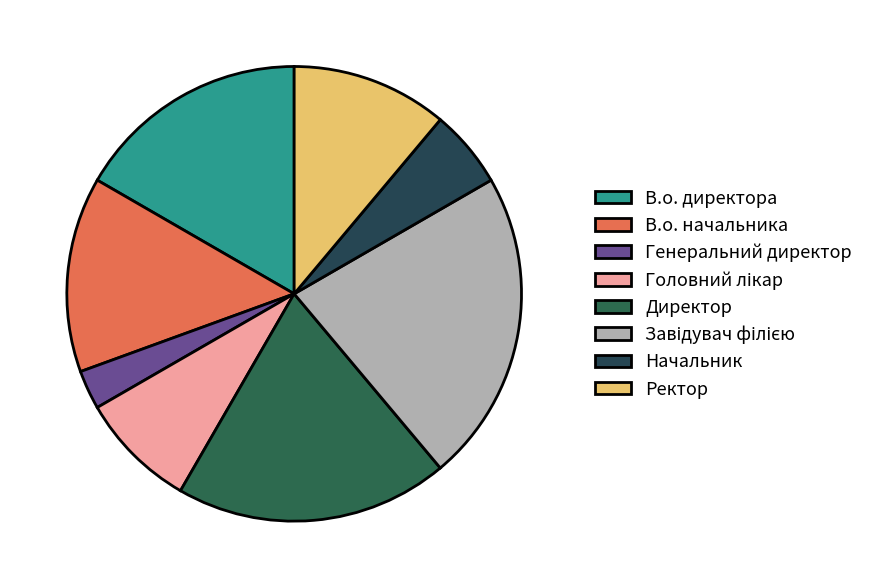

True or false: В.о. директора accounts for 31% of the total.

False